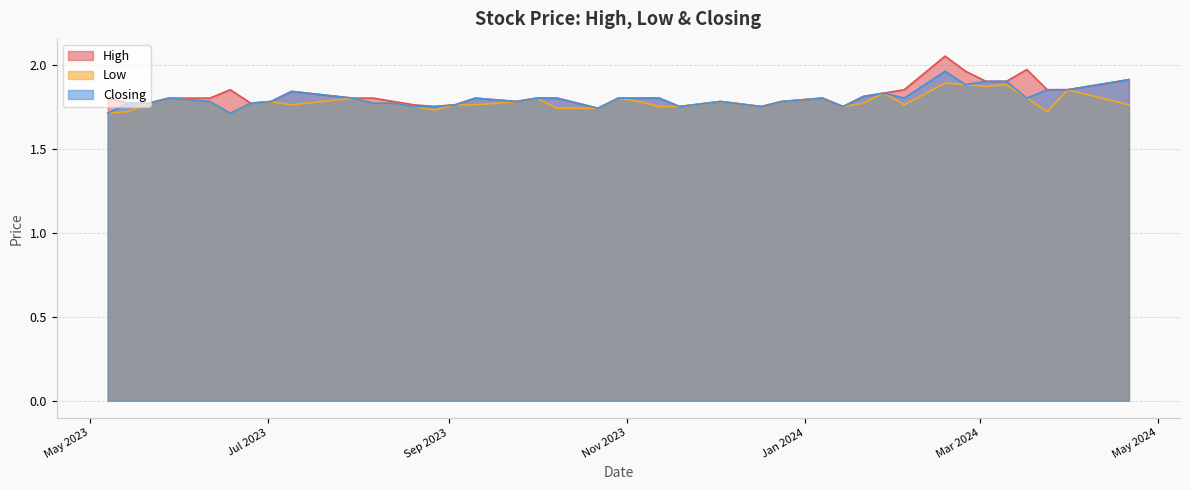

At which label is Closing closest to 1?

18/06/2023